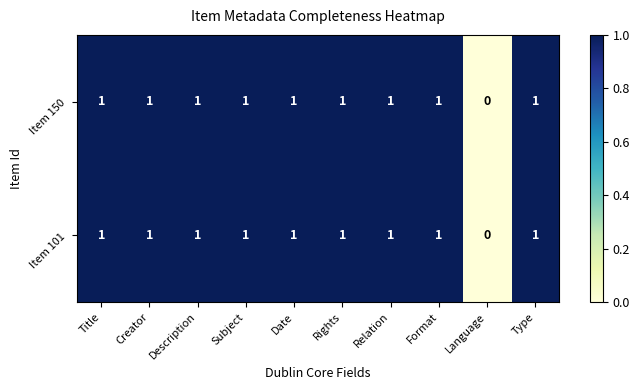

Which category has the lowest value in the Item 150 series?

Language